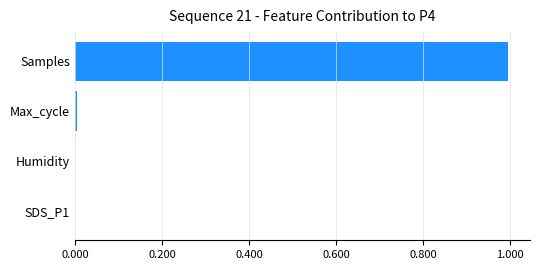

What is the maximum value shown in the chart?

1.0